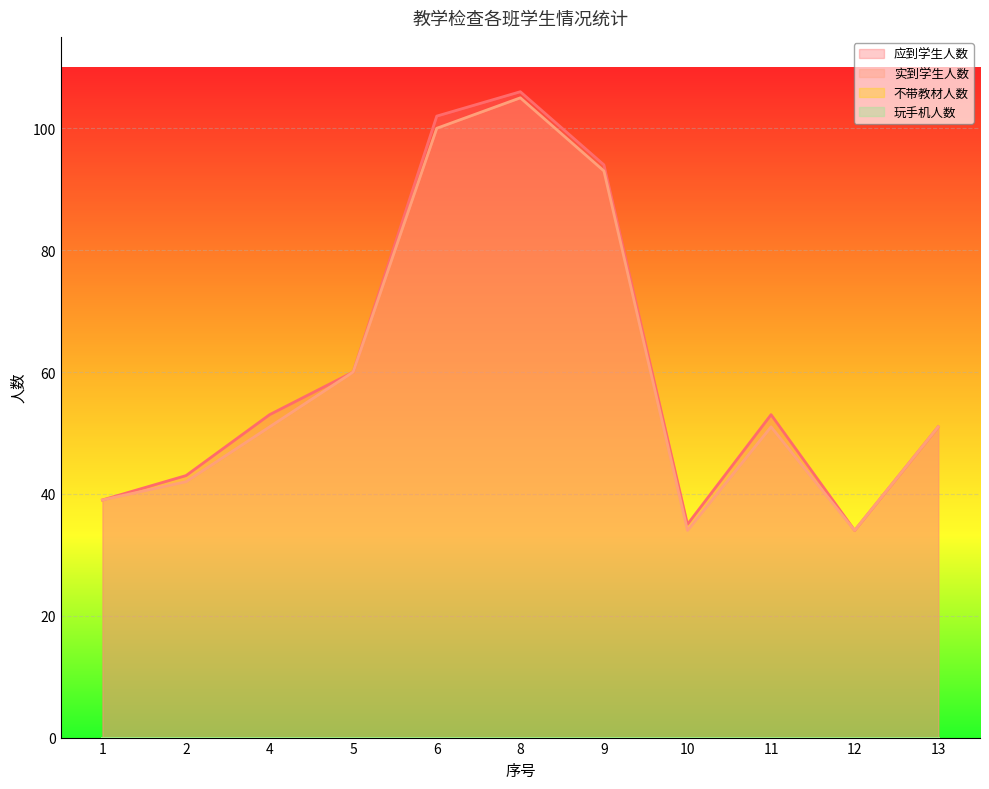

At which category is the sum across all series the highest?

8